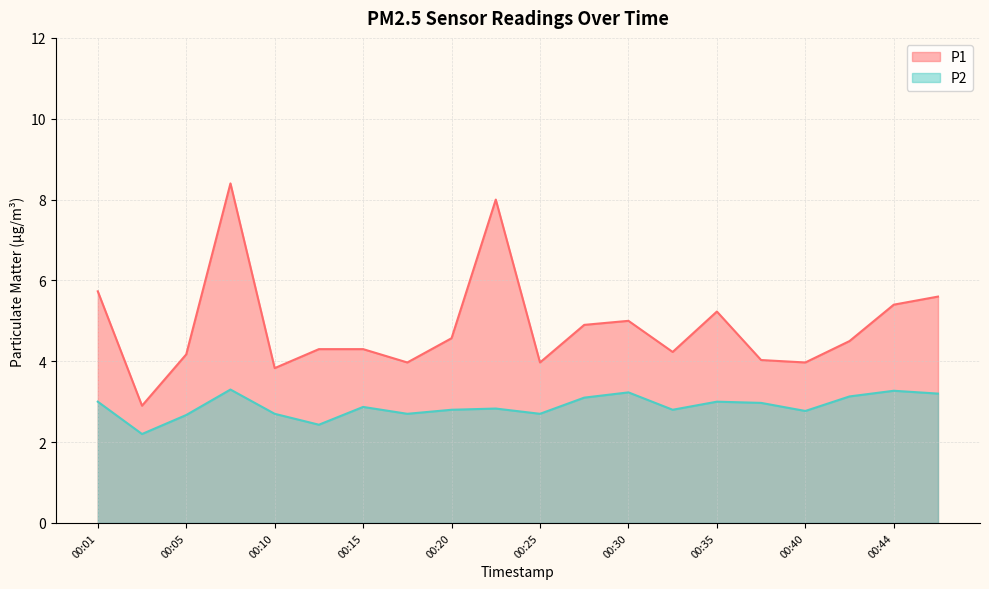

Which series has the largest total across all categories?

P1